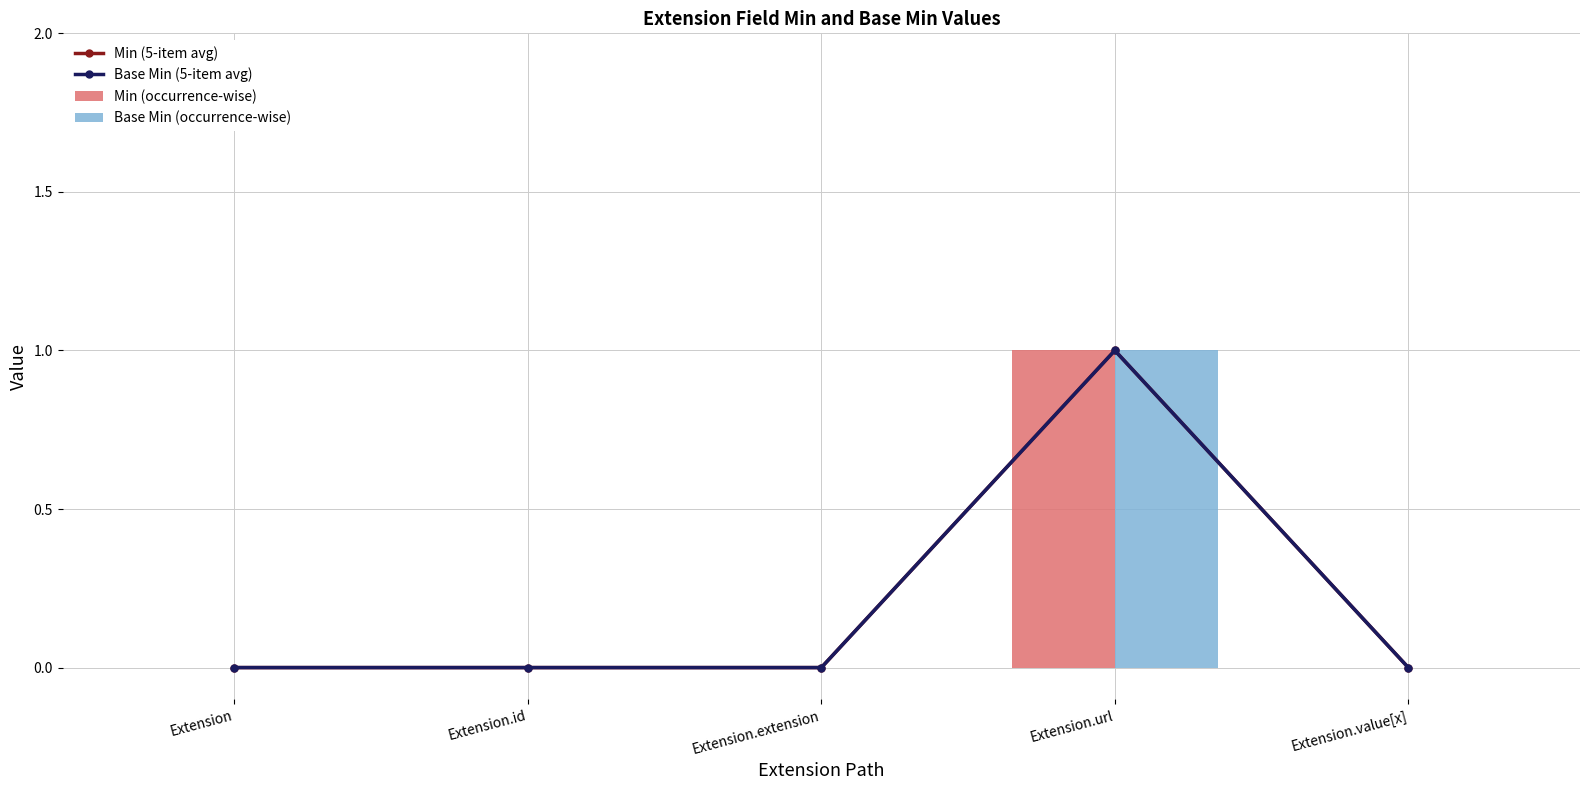

The Base Min (occurrence-wise) series shows 1 at Extension.url. True or false?

True